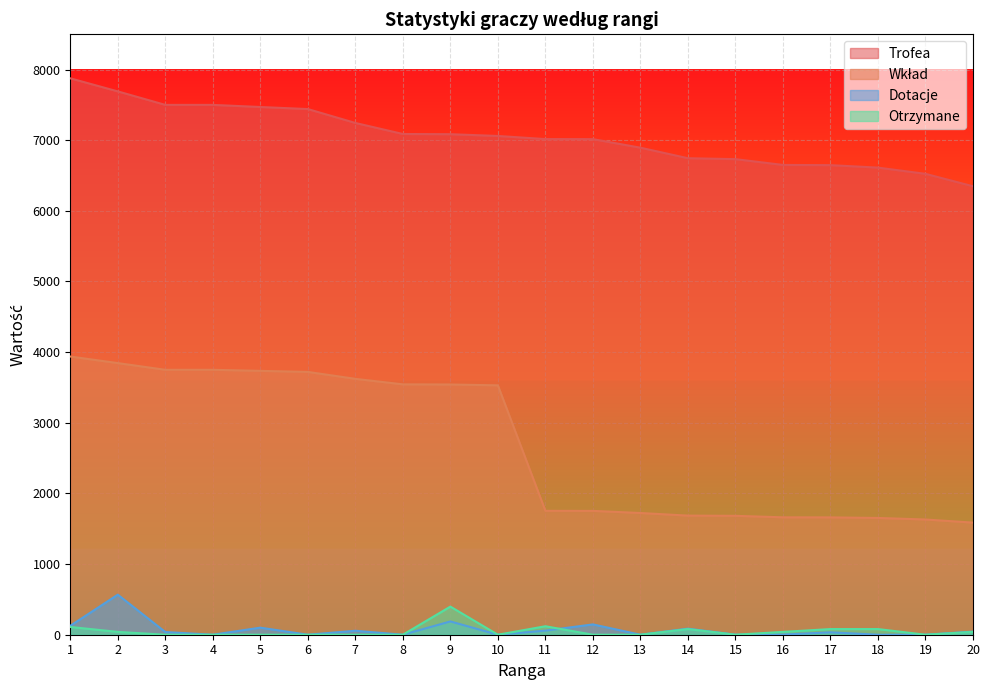

What is the sum of all Otrzymane values?

988